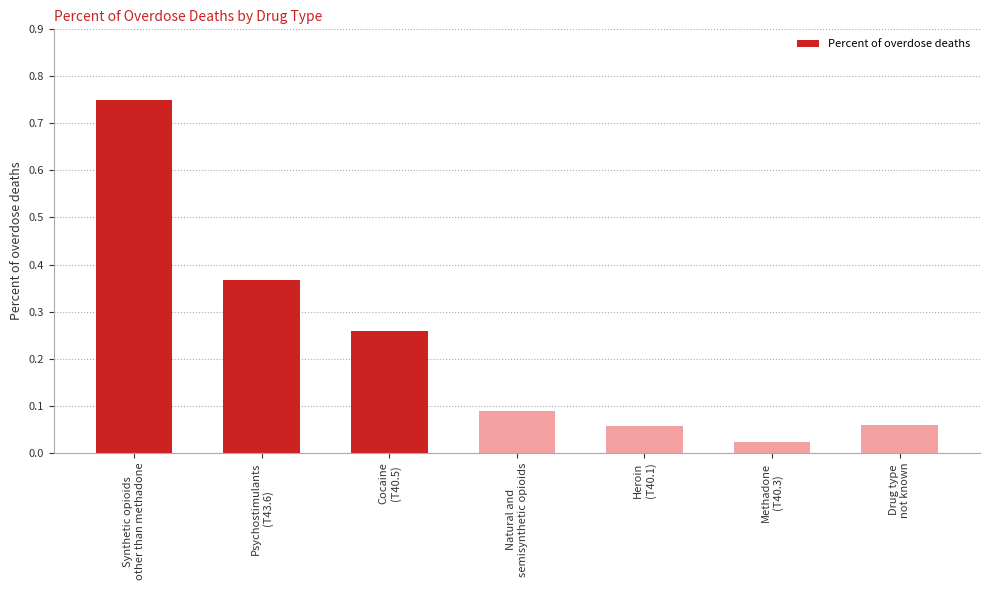

What is the difference between the maximum and minimum values?

0.7